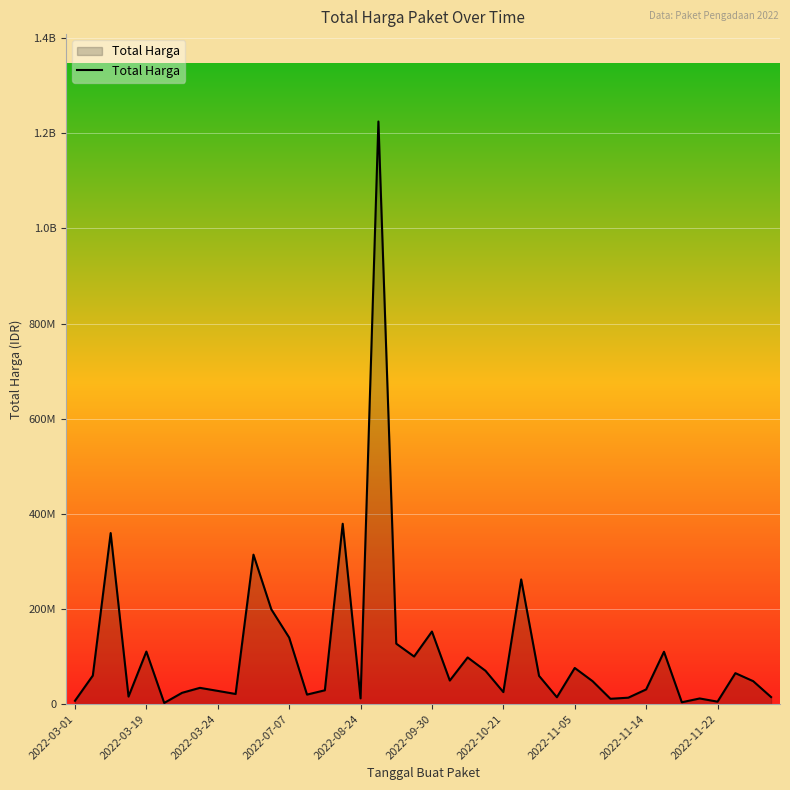

Is this an area chart (filled region under the line)?

Yes